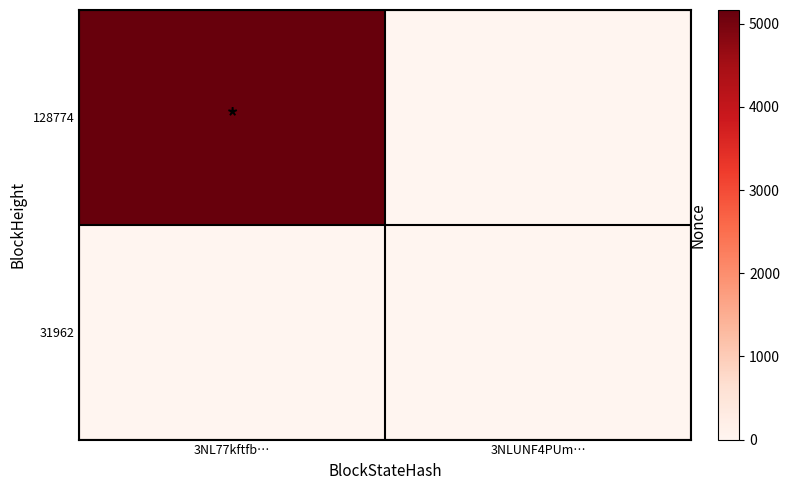

List the series in order of their peak value, lowest first.

31962, 128774